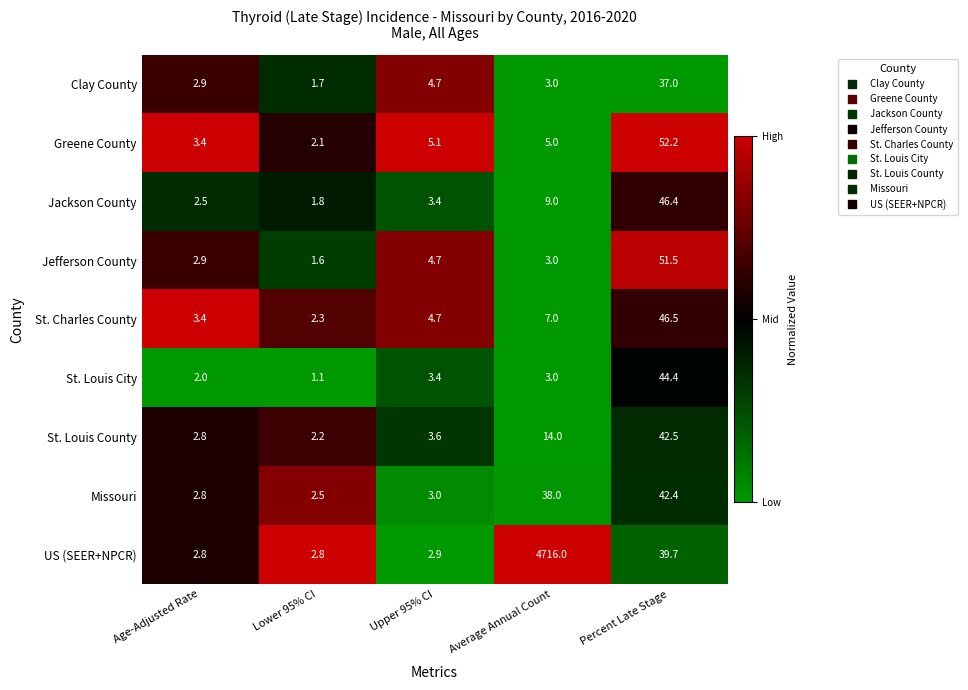

Which category has the highest value in the Greene County series?

Percent Late Stage